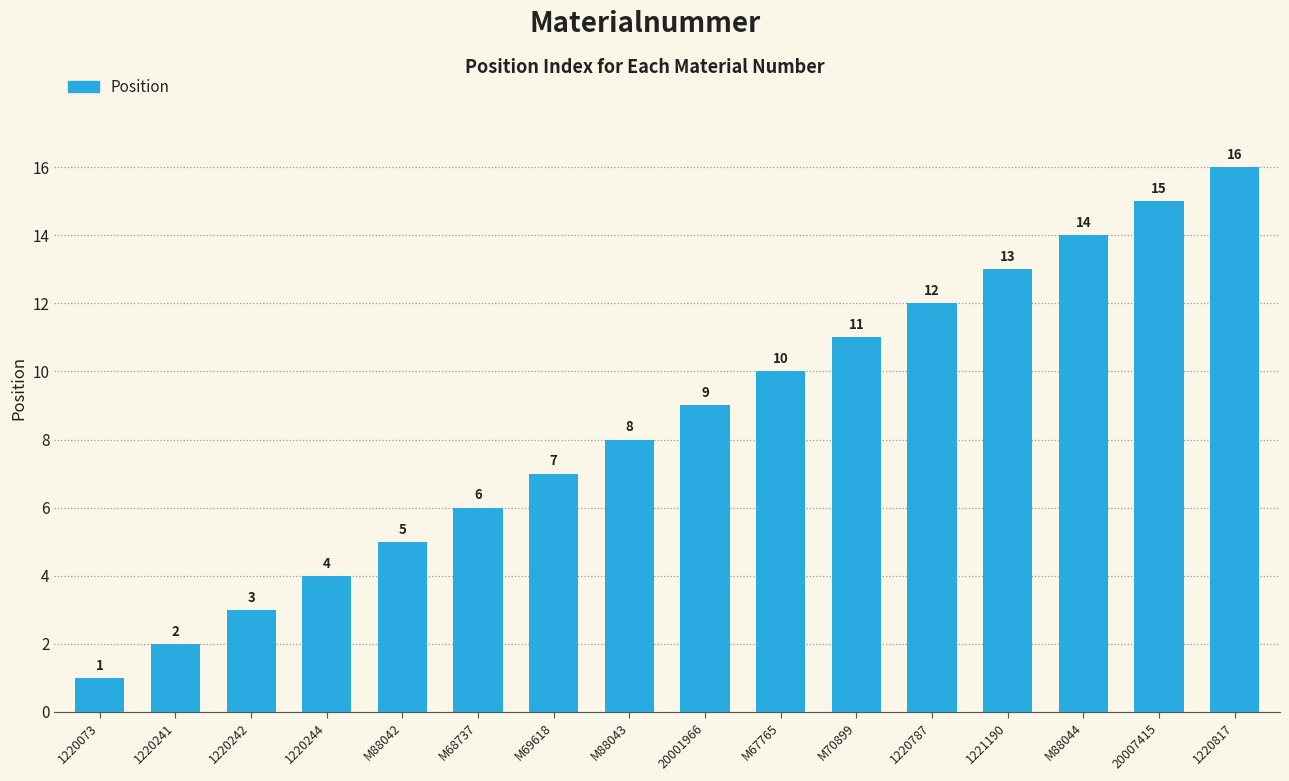

What is the smallest value displayed?

1